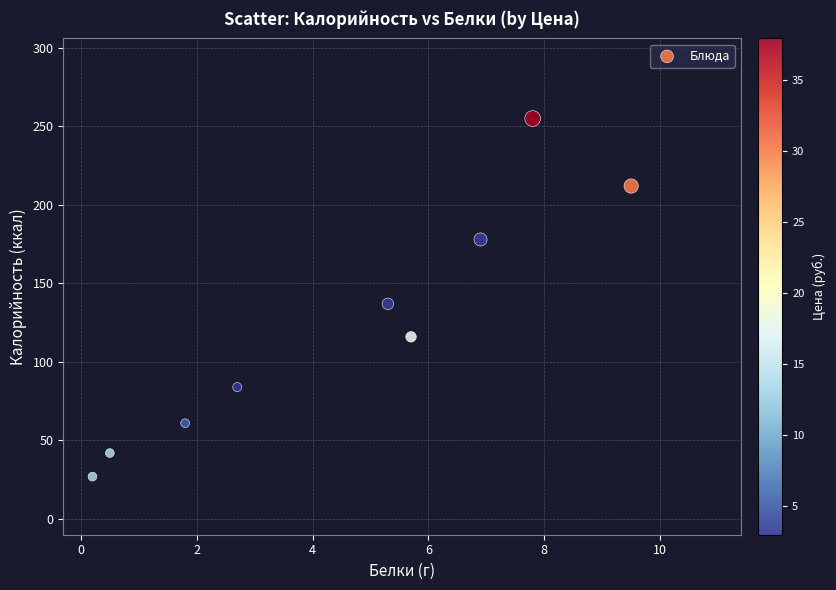

What is the range of Y values (max minus min)?

228